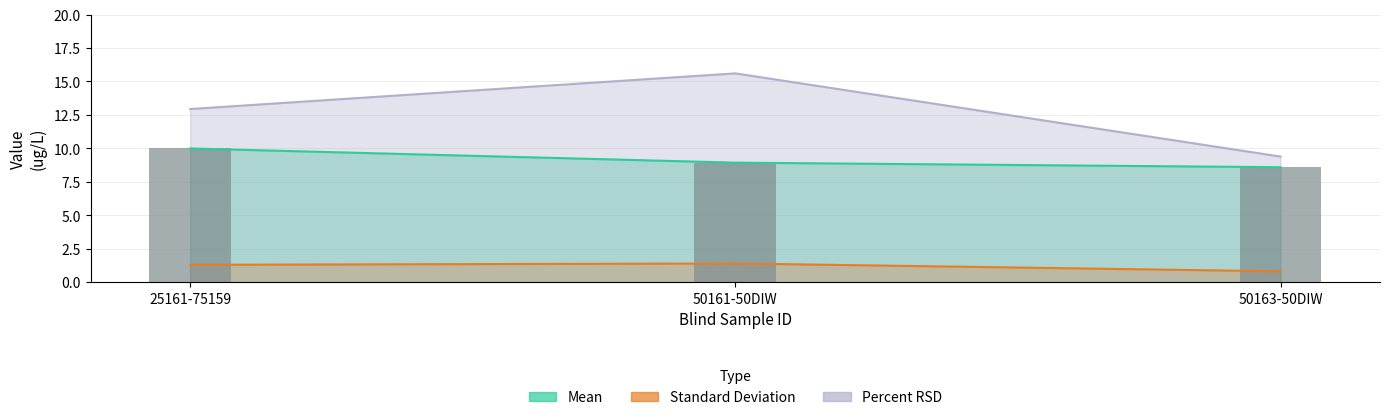

What is the difference between the Standard Deviation values at 25161-75159 and 50163-50DIW?

0.5